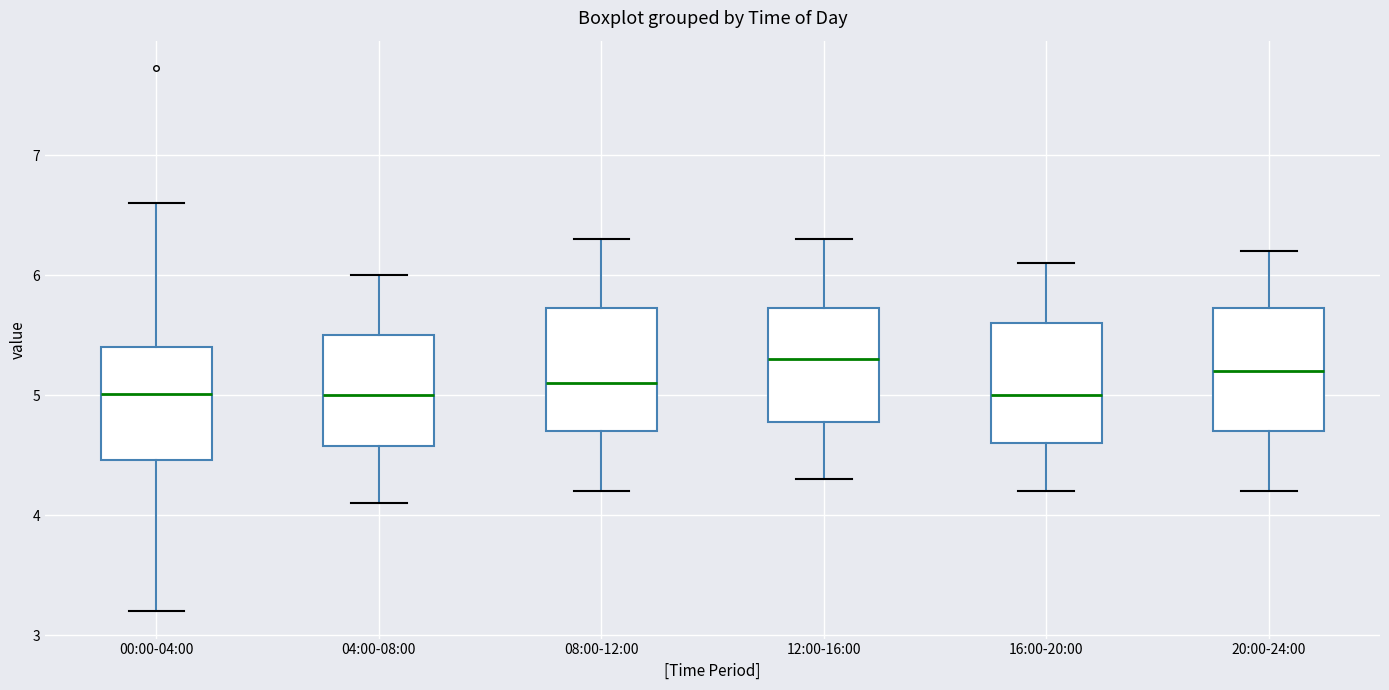

Reading left to right, read every box against the y-axis: the position of its median line, the range the box covers, and the ends of its whiskers. The values are not printed on the chart, so give them approximately, as read against the axis.

00:00-04:00: median 5.0, box 4.5 to 5.4, whiskers 3.2 to 6.6
04:00-08:00: median 5.0, box 4.6 to 5.5, whiskers 4.1 to 6.0
08:00-12:00: median 5.1, box 4.7 to 5.7, whiskers 4.2 to 6.3
12:00-16:00: median 5.3, box 4.8 to 5.7, whiskers 4.3 to 6.3
16:00-20:00: median 5.0, box 4.6 to 5.6, whiskers 4.2 to 6.1
20:00-24:00: median 5.2, box 4.7 to 5.7, whiskers 4.2 to 6.2